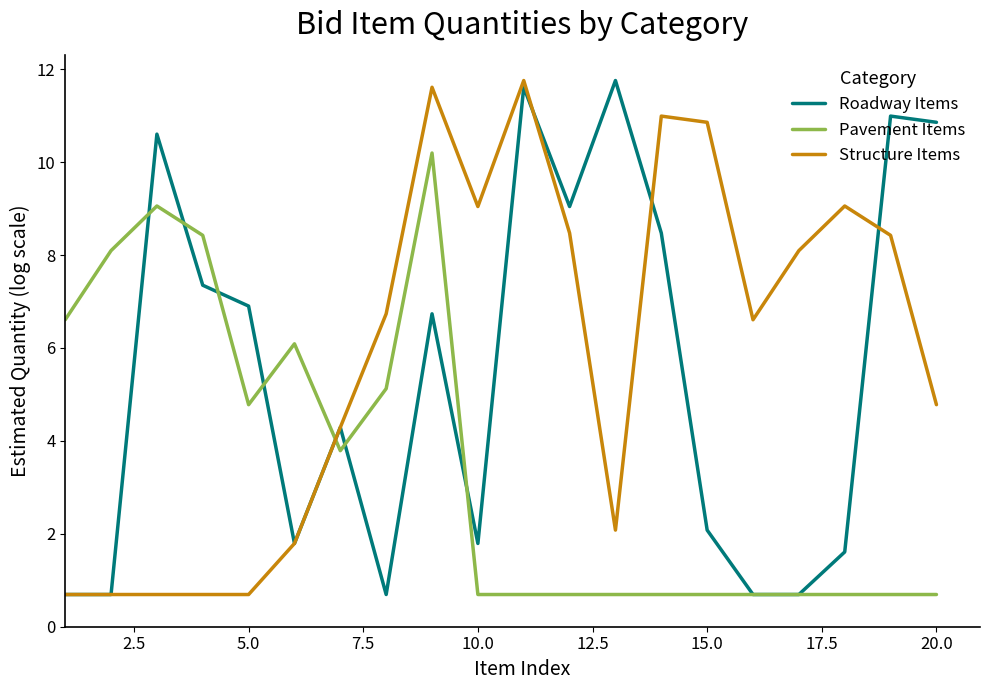

In Structure Items, how many points are higher than both neighbors (excluding endpoints)?

4